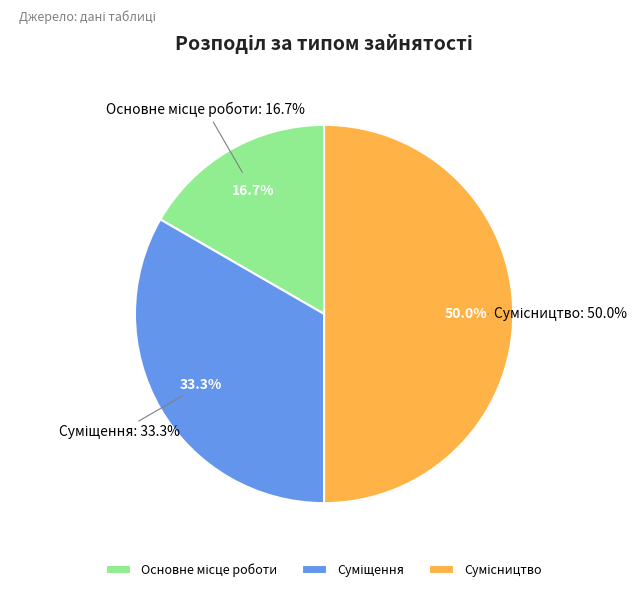

Does Основне місце роботи represent more than half of the total?

No